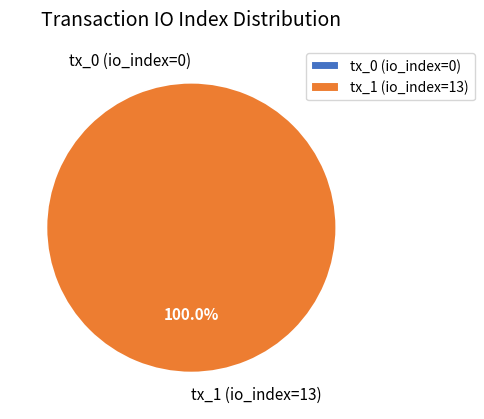

To the nearest percent, what is the combined percentage of tx_1 (io_index=13) and tx_0 (io_index=0)?

100%